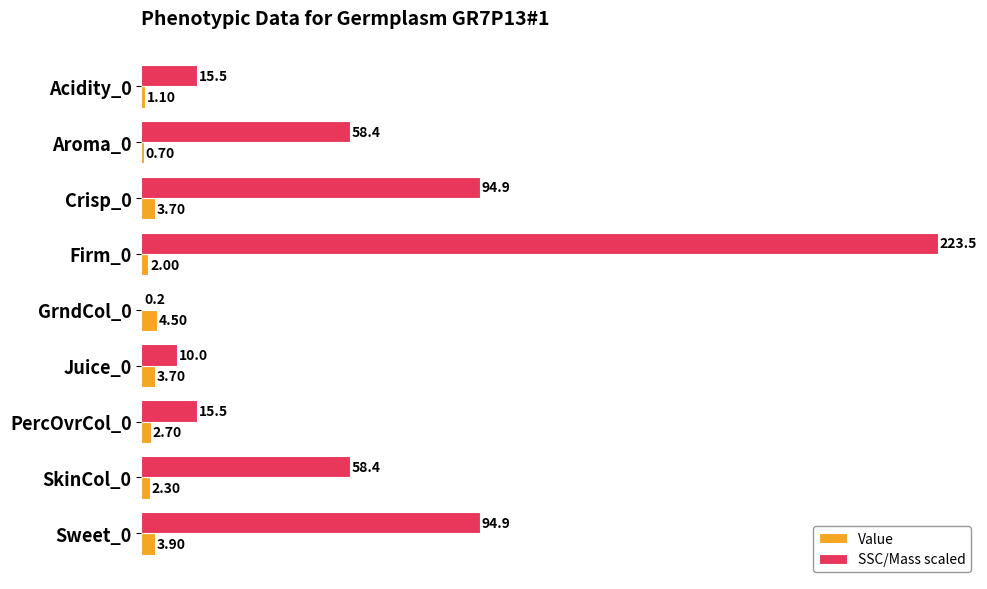

What is the average value of the Value series?

2.7